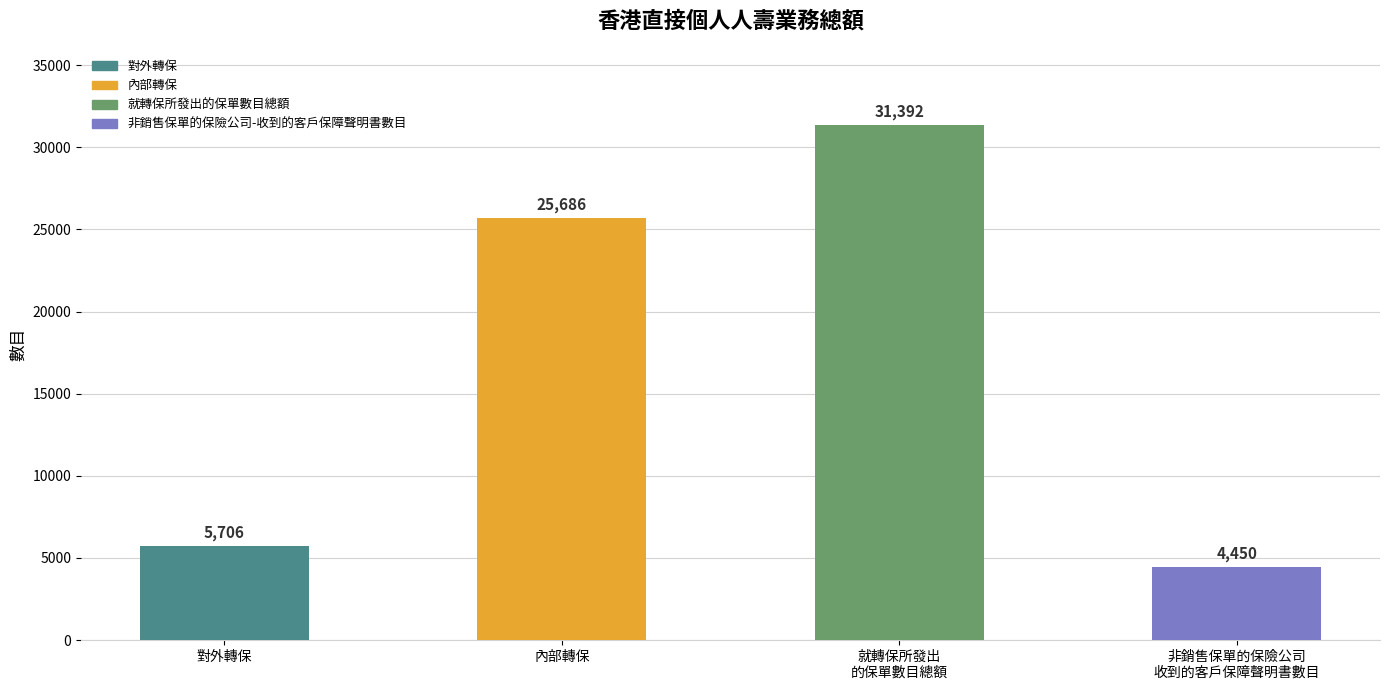

What is the value of the 4th bar from the left?

4450